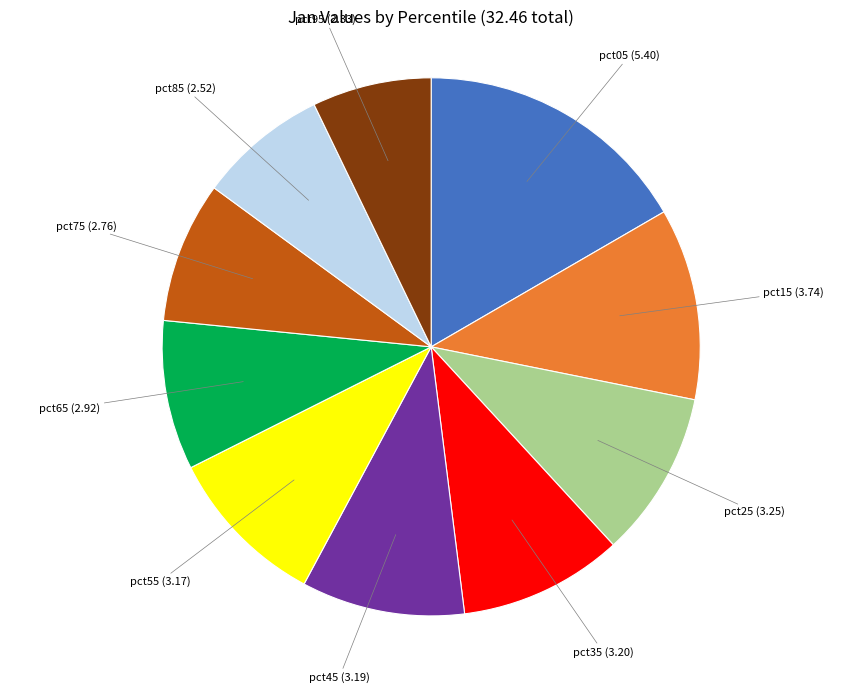

Is there any slice that represents more than half of the pie?

No